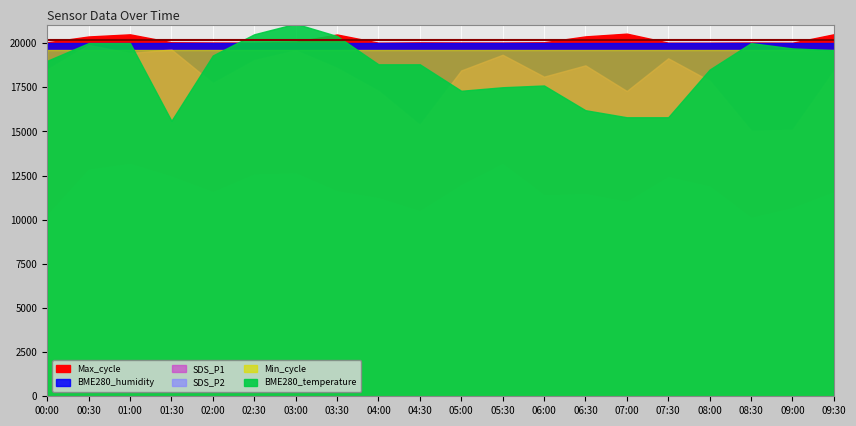

How many lines are shown in the chart?

6